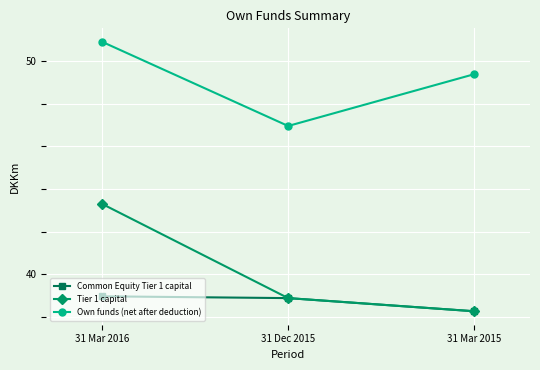

Is this an area chart (filled region under the line)?

No